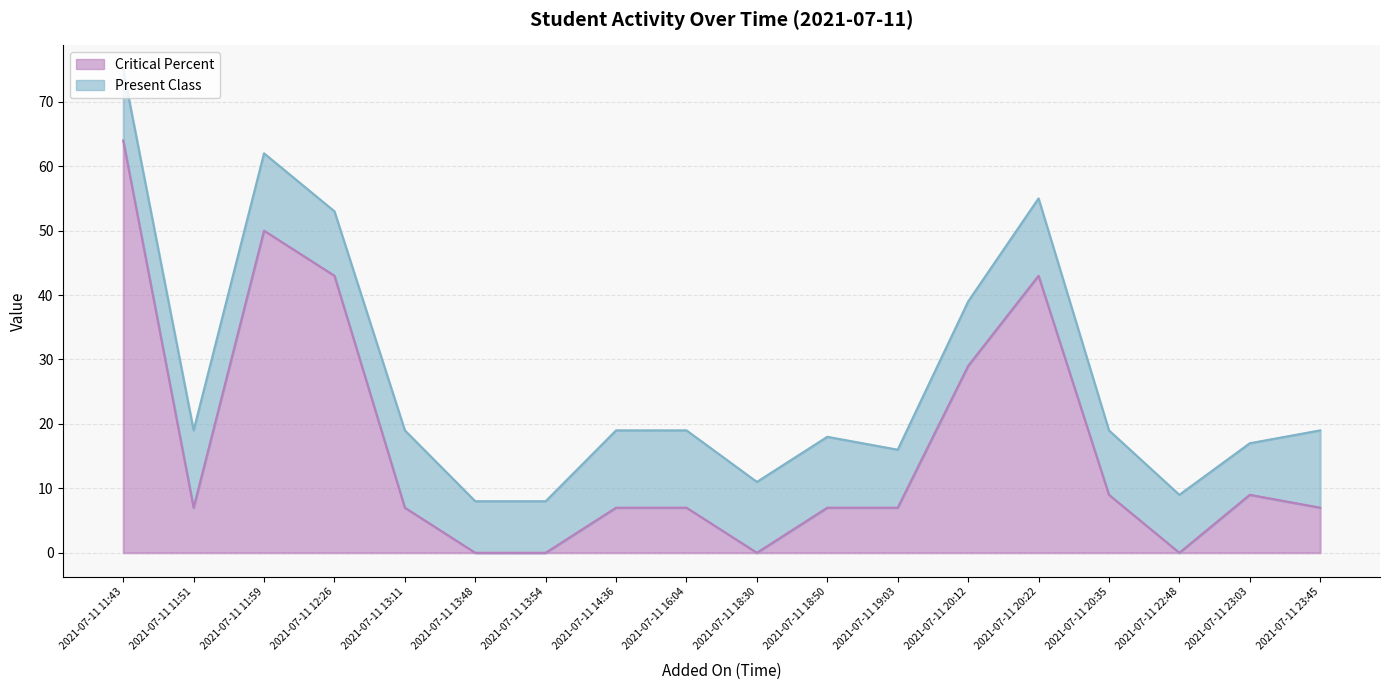

Is it true that the value at 2021-07-11 23:45 is 3?

False